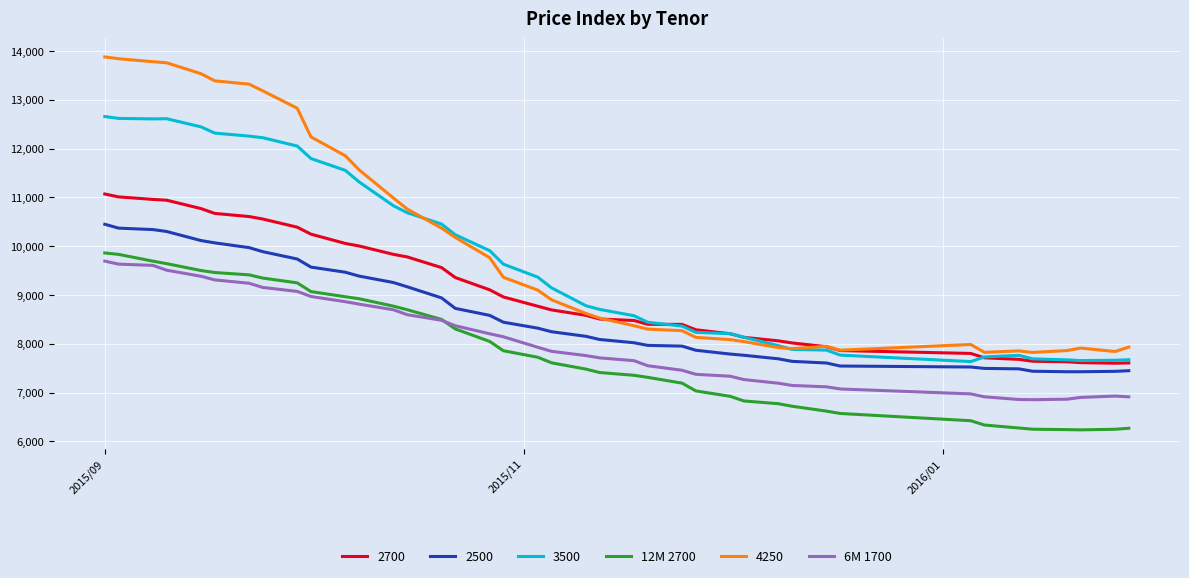

What is the maximum value for 4250?

13879